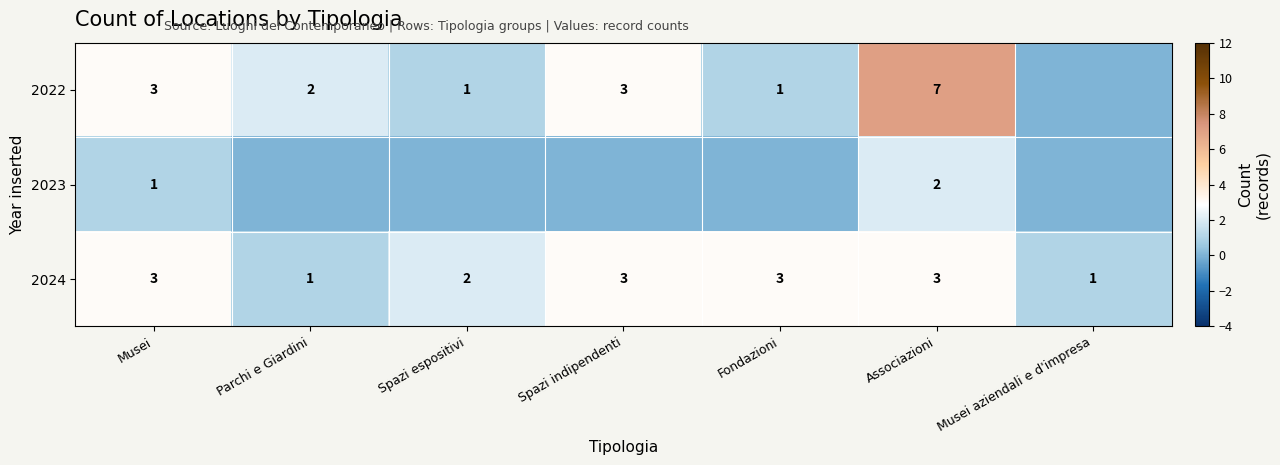

The value of 2022 at Fondazioni is 2. True or false?

False